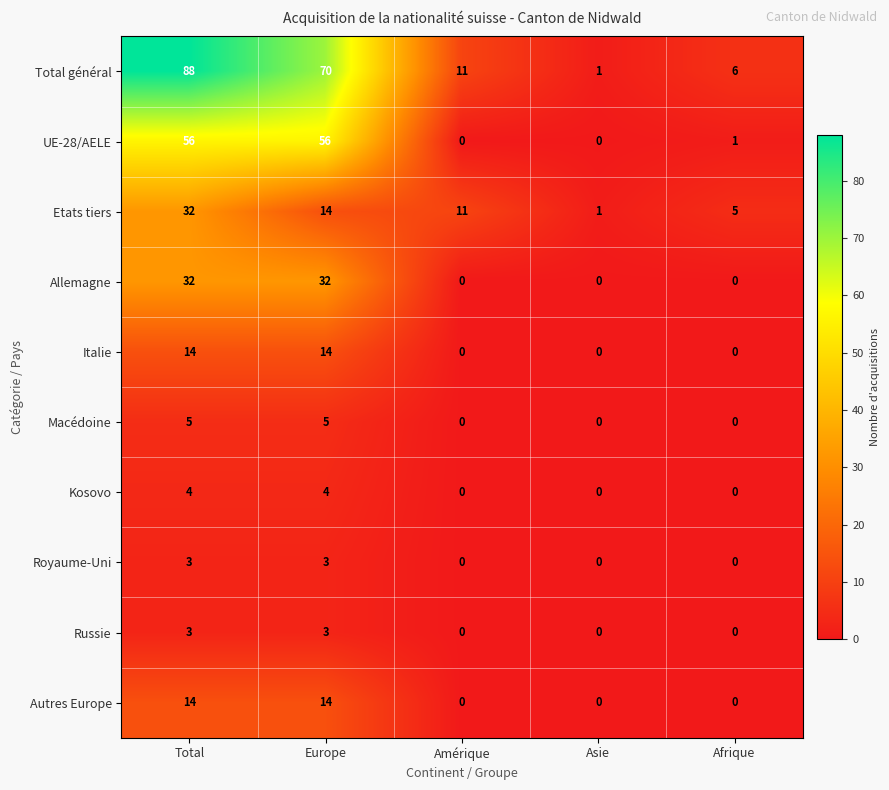

What is the difference between the second highest and minimum values in the Allemagne series?

32